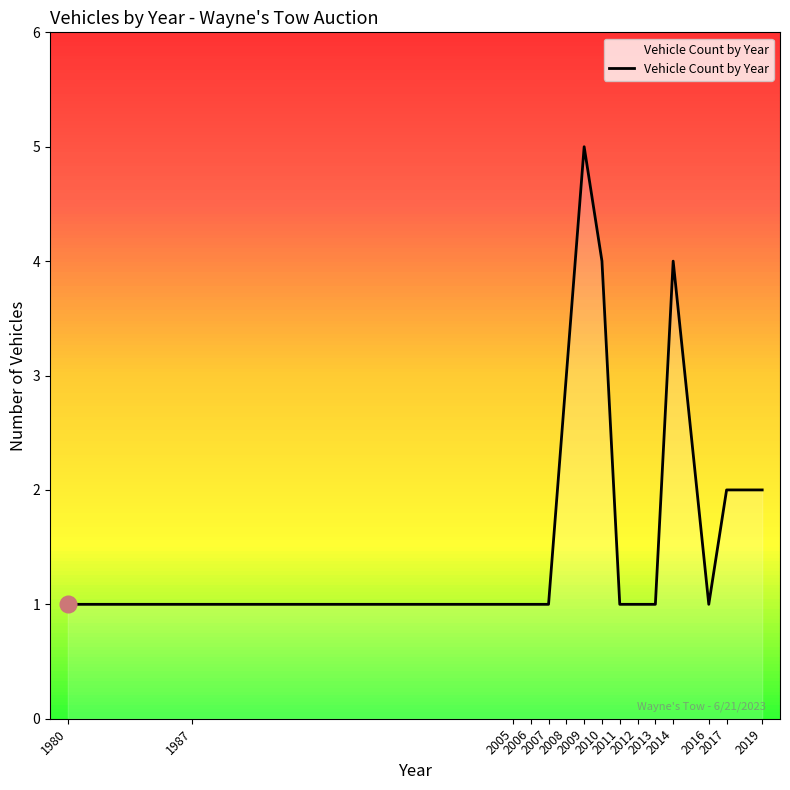

Reading left to right, extract all data points from this chart.

1980=1	1987=1	2005=1	2006=1	2007=1	2008=3	2009=5	2010=4	2011=1	2012=1	2013=1	2014=4	2016=1	2017=2	2019=2